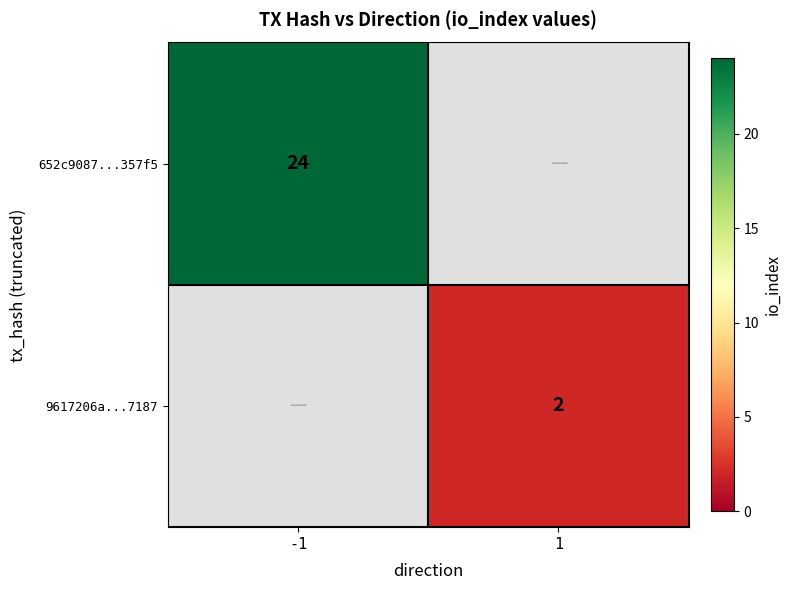

The 9617206a...7187 series shows 2 at 1. True or false?

True